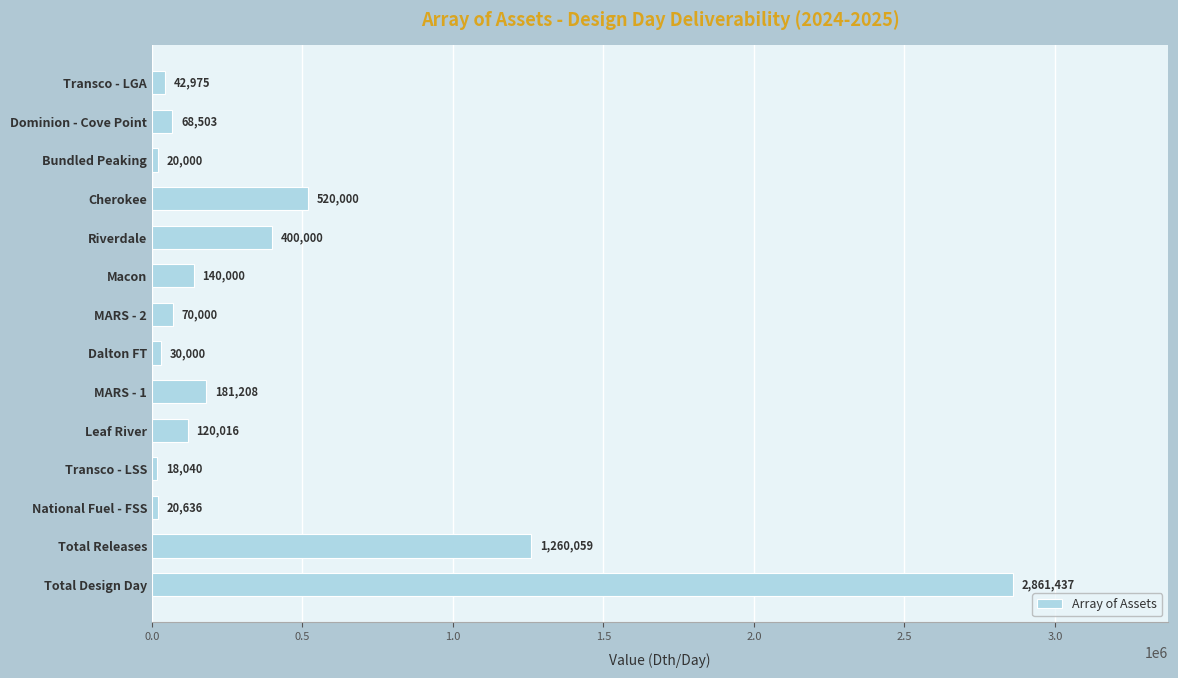

List the labels in order of value, largest first.

Total Design Day, Total Releases, Cherokee, Riverdale, MARS - 1, Macon, Leaf River, MARS - 2, Dominion - Cove Point, Transco - LGA, Dalton FT, National Fuel - FSS, Bundled Peaking, Transco - LSS